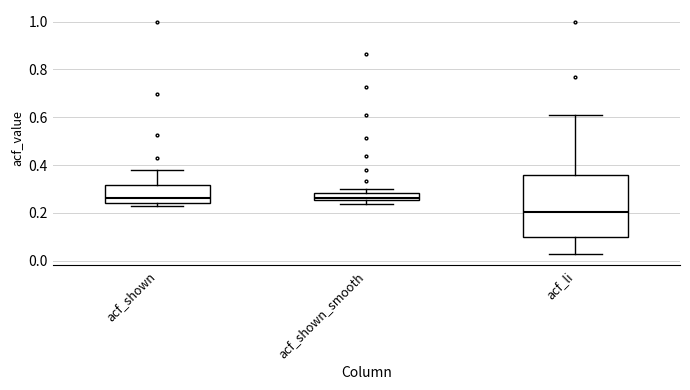

Where is the upper edge of the box for acf_shown on the y-axis? The values are not printed on the chart, so give them approximately, as read against the axis.

0.32